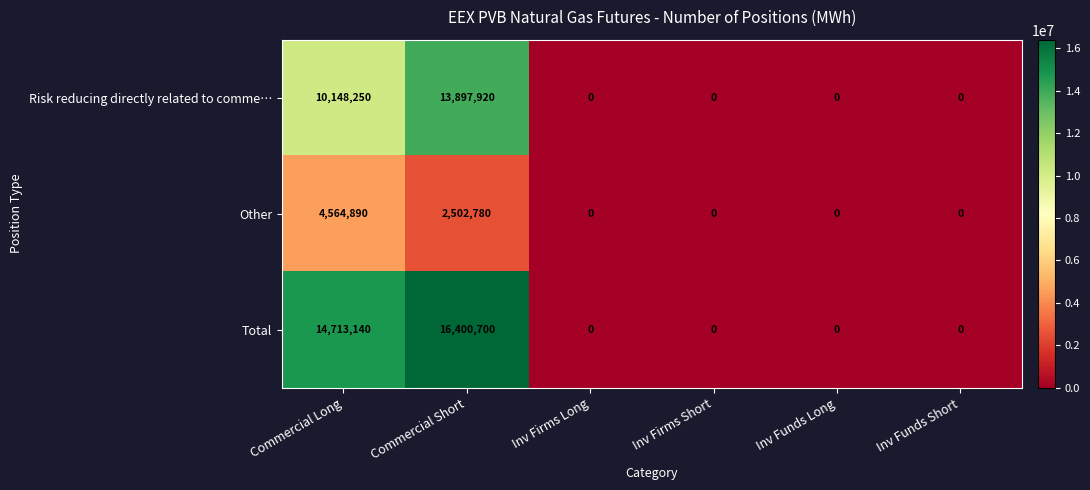

How many distinct data groups are displayed?

3